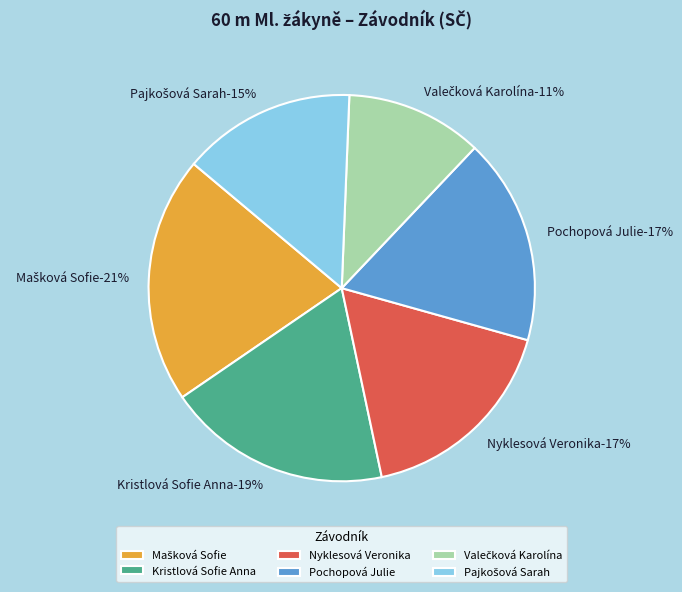

Is there any slice that represents more than half of the pie?

No